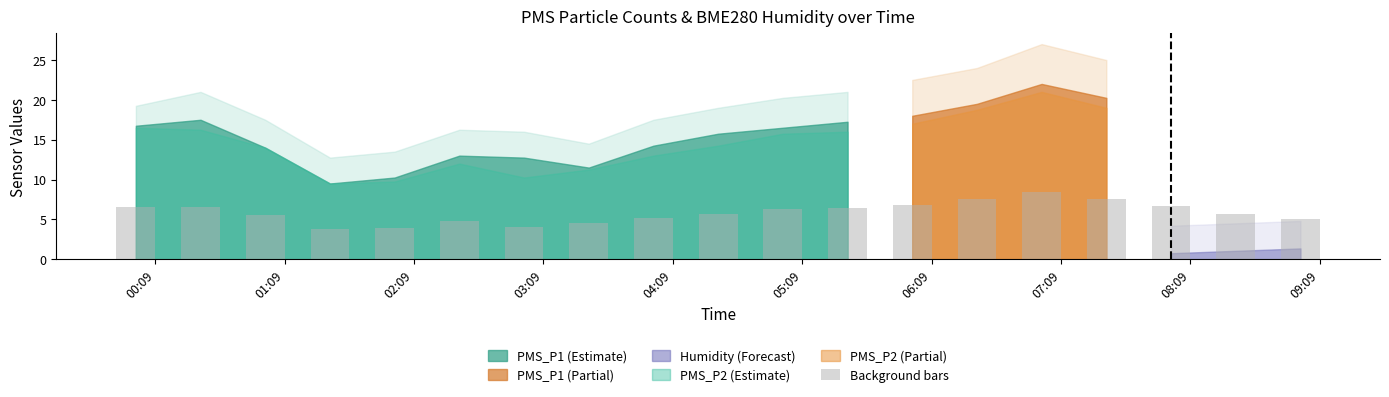

What is the maximum value shown in the chart?

8.4